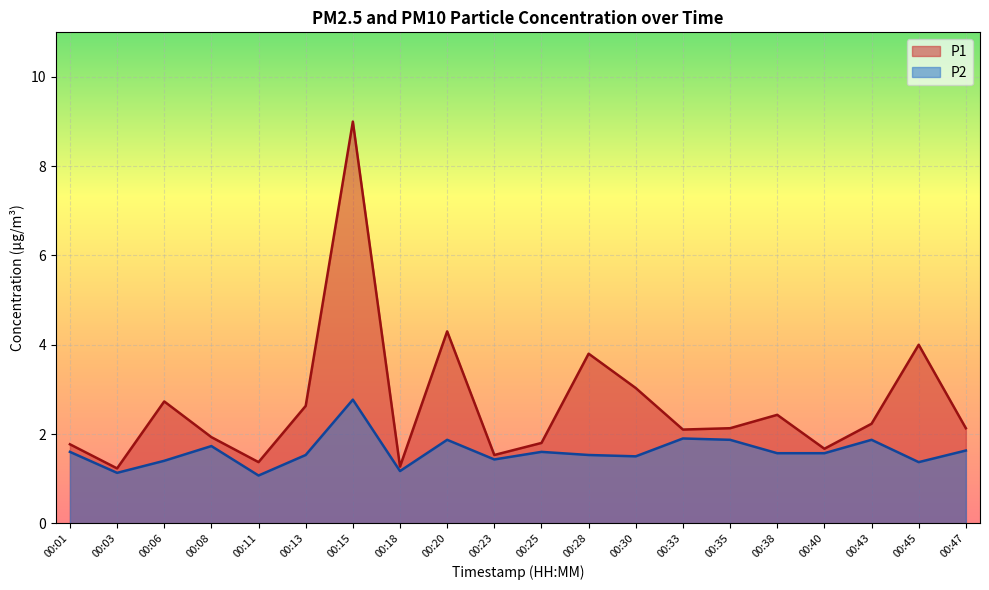

What is the maximum value for P1?

9.0